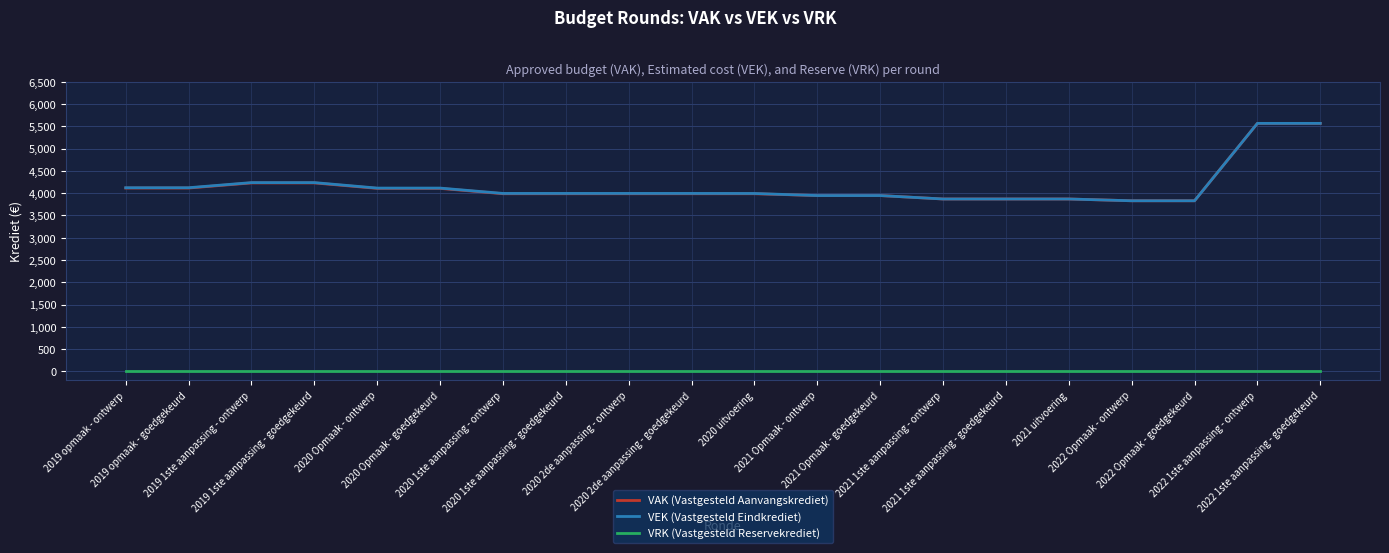

How many series are shown in this chart?

3